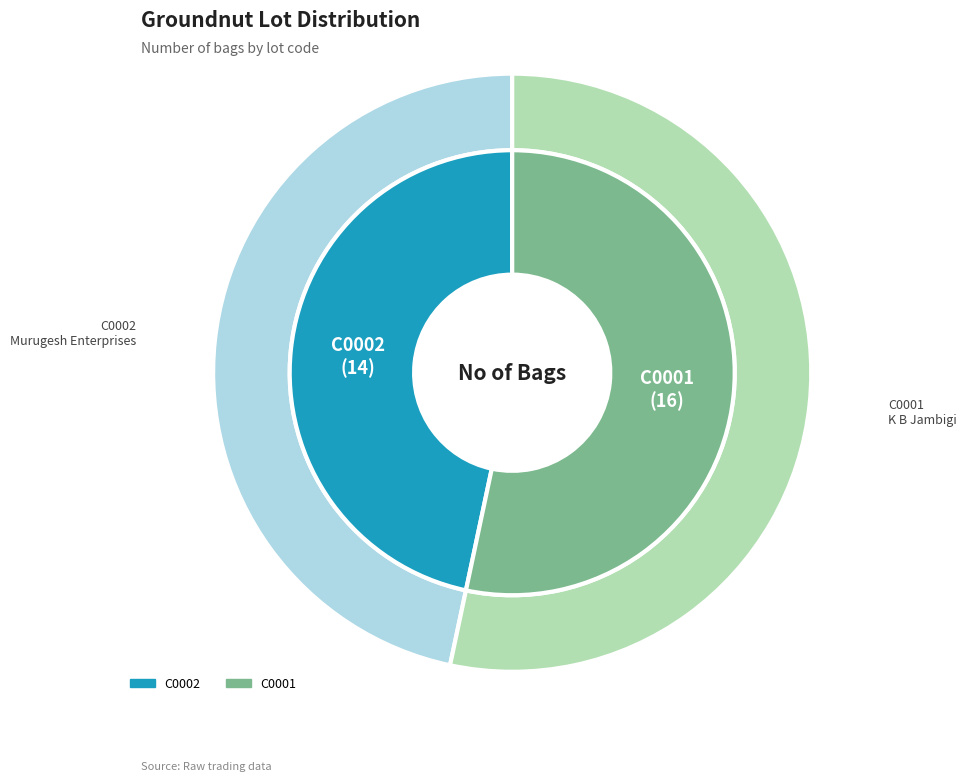

Is it true that C0002 is 41% of the pie?

False